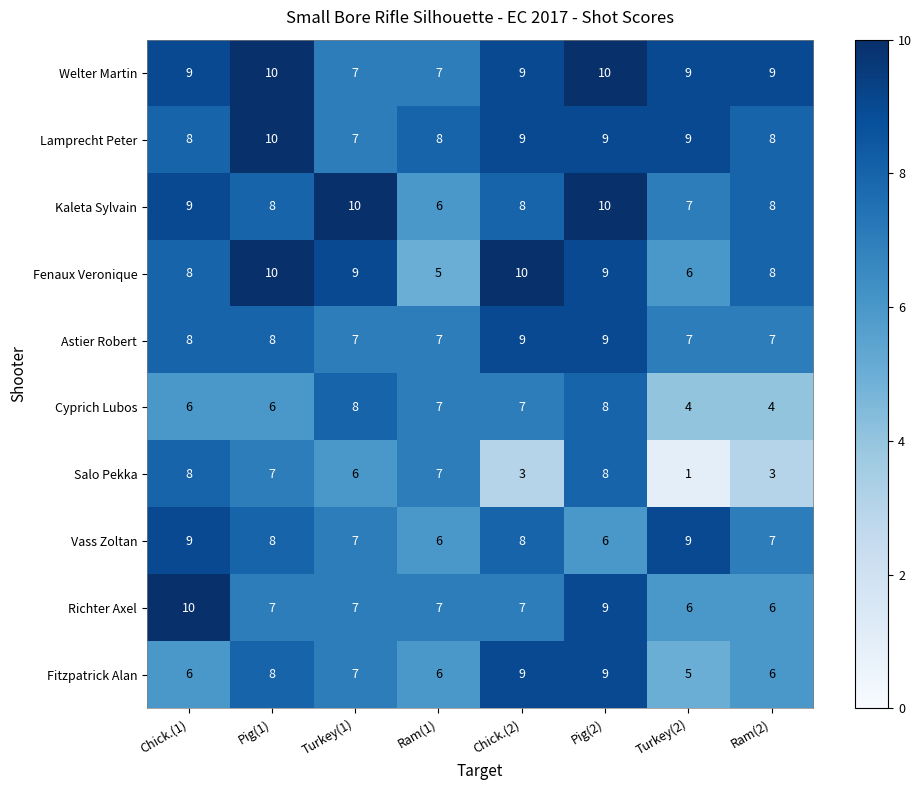

What is the average value of the Fitzpatrick Alan series?

7